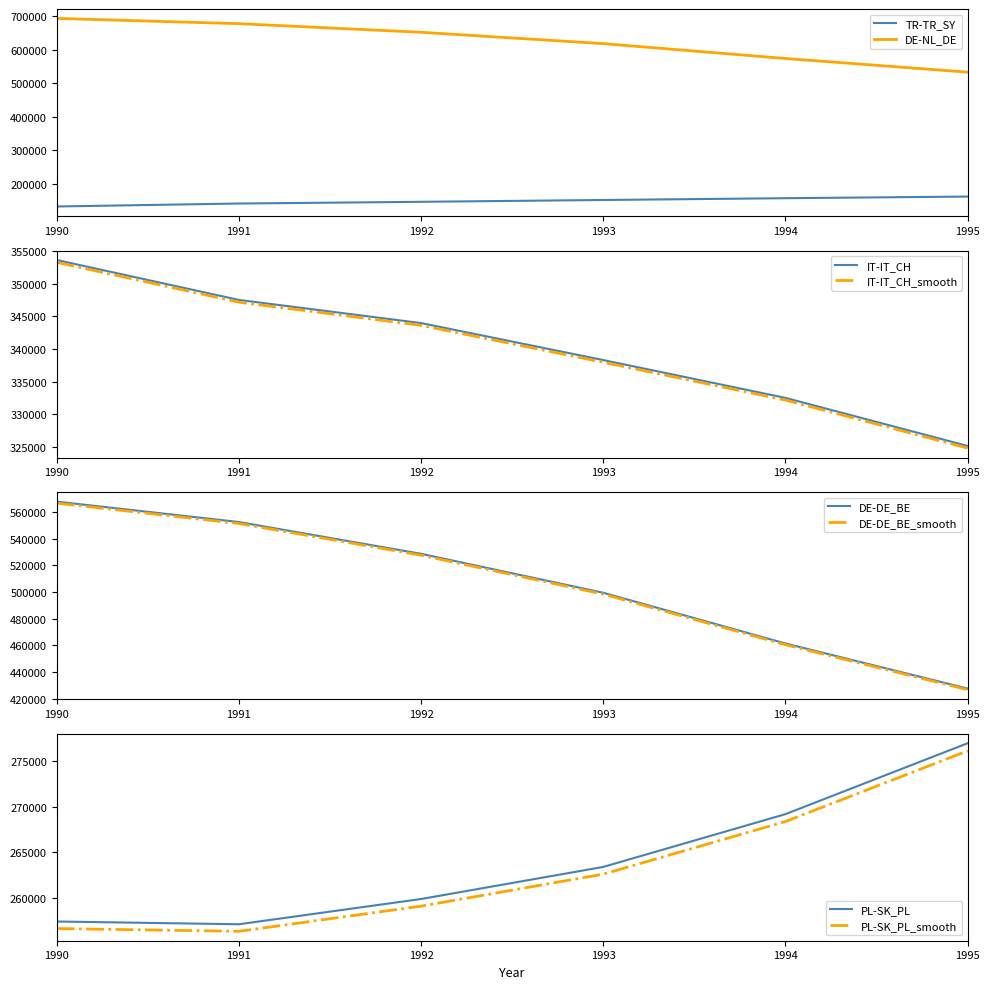

Which series has the largest range (max minus min)?

DE-NL_DE